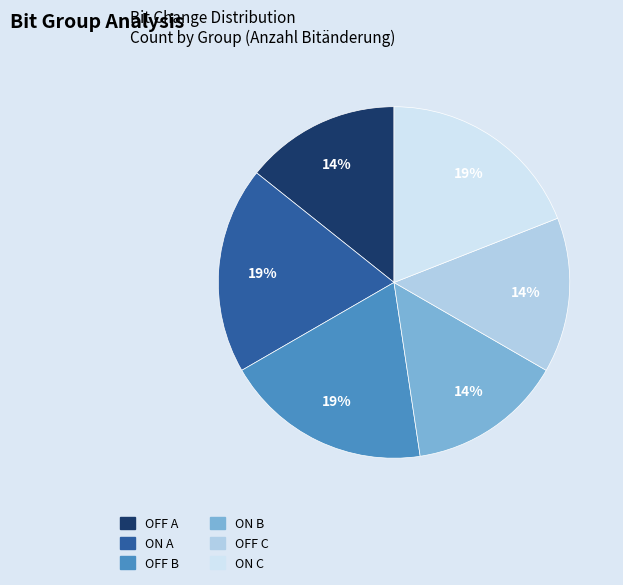

Is the sum of OFF B and ON C greater than half?

No